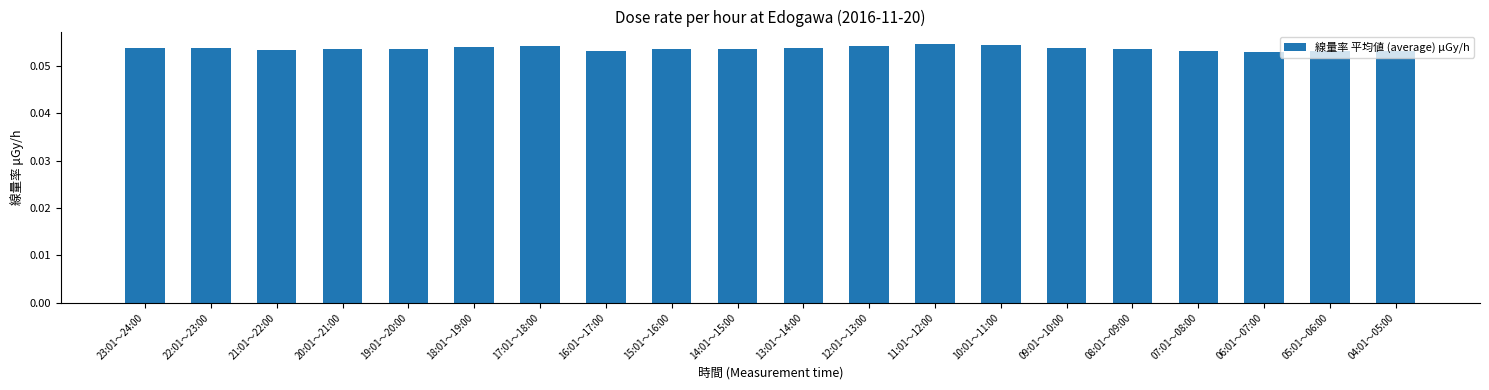

True or false: the data shows 0.0 at 15:01～16:00.

False